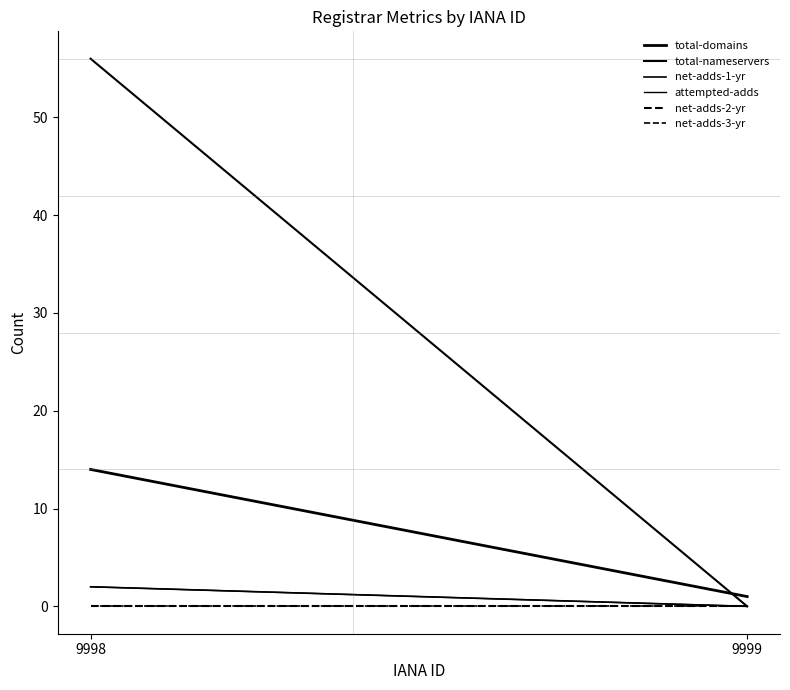

At how many categories does at least one series exceed 11?

1